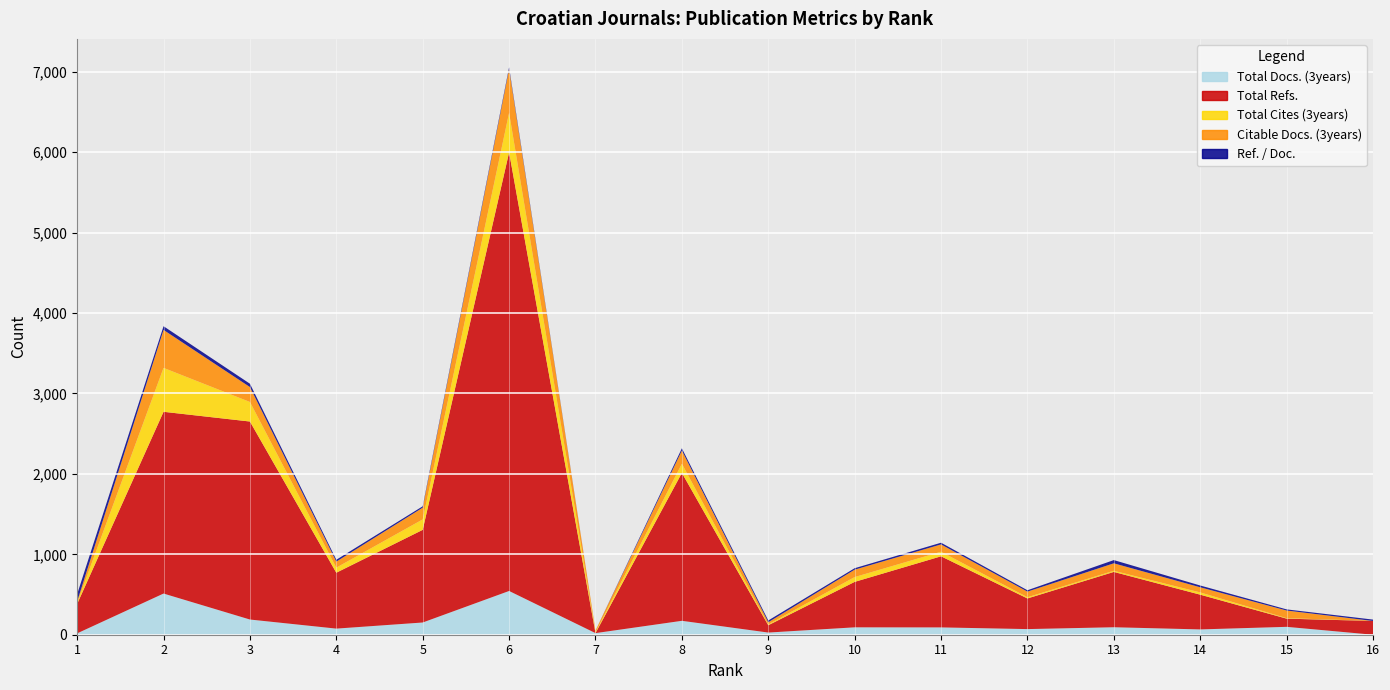

Reading left to right, what are all the values shown in this chart?

Total Docs. (3years): 1=17	2=512	3=189	4=76	5=152	6=544	7=20	8=173	9=27	10=92	11=91	12=70	13=93	14=66	15=98	16=0
Total Refs.: 1=366	2=2260	3=2462	4=695	5=1152	6=5454	7=0	8=1839	9=91	10=565	11=884	12=381	13=688	14=432	15=102	16=171
Total Cites (3years): 1=16	2=546	3=243	4=63	5=130	6=492	7=11	8=114	9=10	10=60	11=57	12=15	13=14	14=28	15=6	16=0
Citable Docs. (3years): 1=16	2=472	3=186	4=75	5=146	6=544	7=20	8=164	9=27	10=92	11=91	12=70	13=93	14=64	15=95	16=0
Ref. / Doc.: 1=89	2=46	3=41	4=23	5=17	6=22	7=0	8=28	9=22	10=18	11=21	12=17	13=40	14=22	15=14	16=17